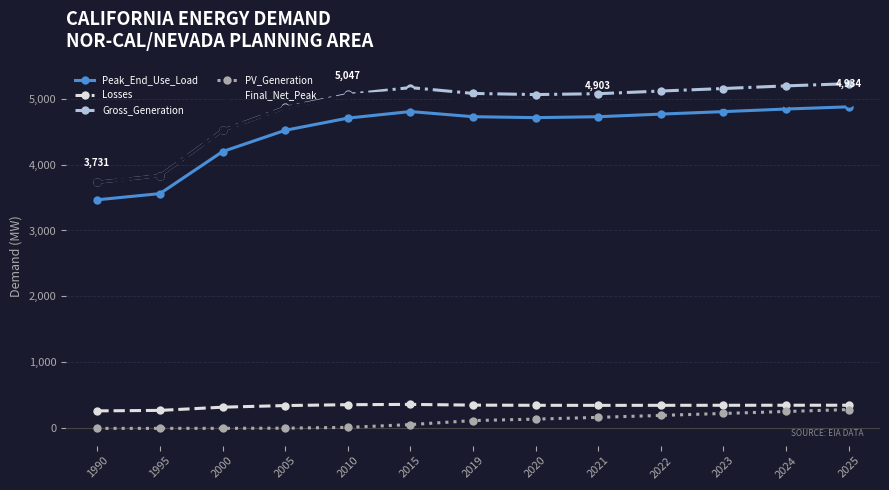

How many data points does each series have?

13